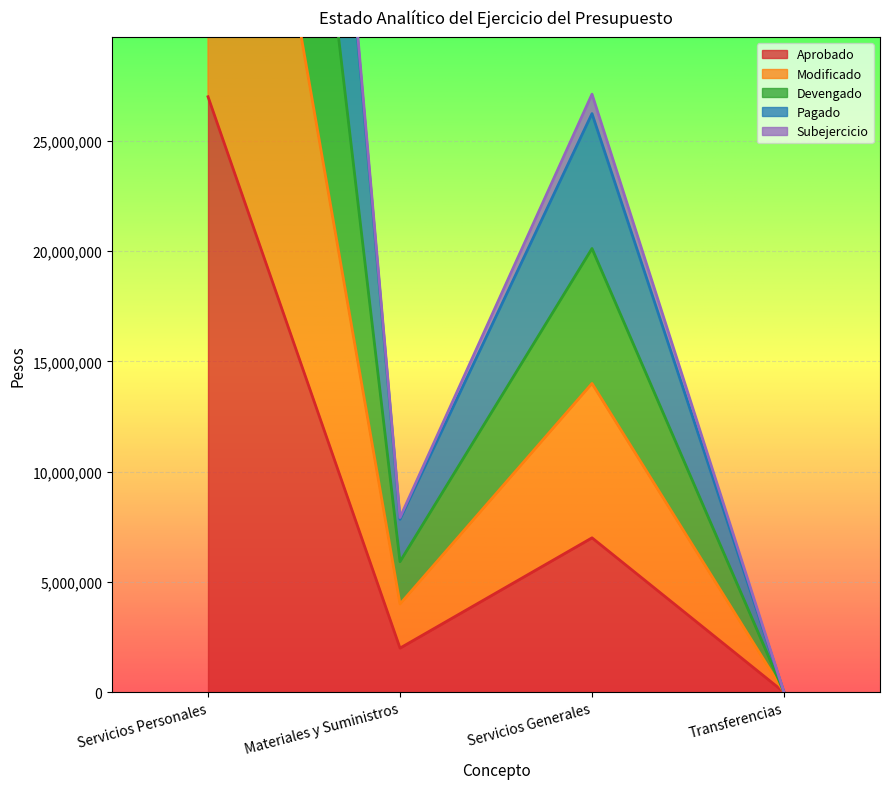

Which series has the largest total across all categories?

Devengado